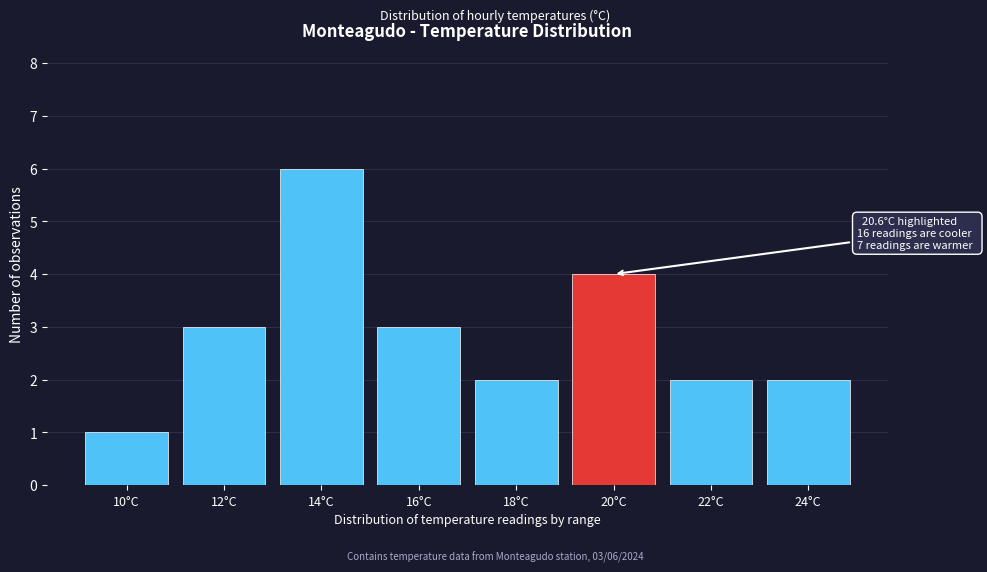

Reading right to left, list all the values displayed in this chart.

24°C=2	22°C=2	20°C=4	18°C=2	16°C=3	14°C=6	12°C=3	10°C=1